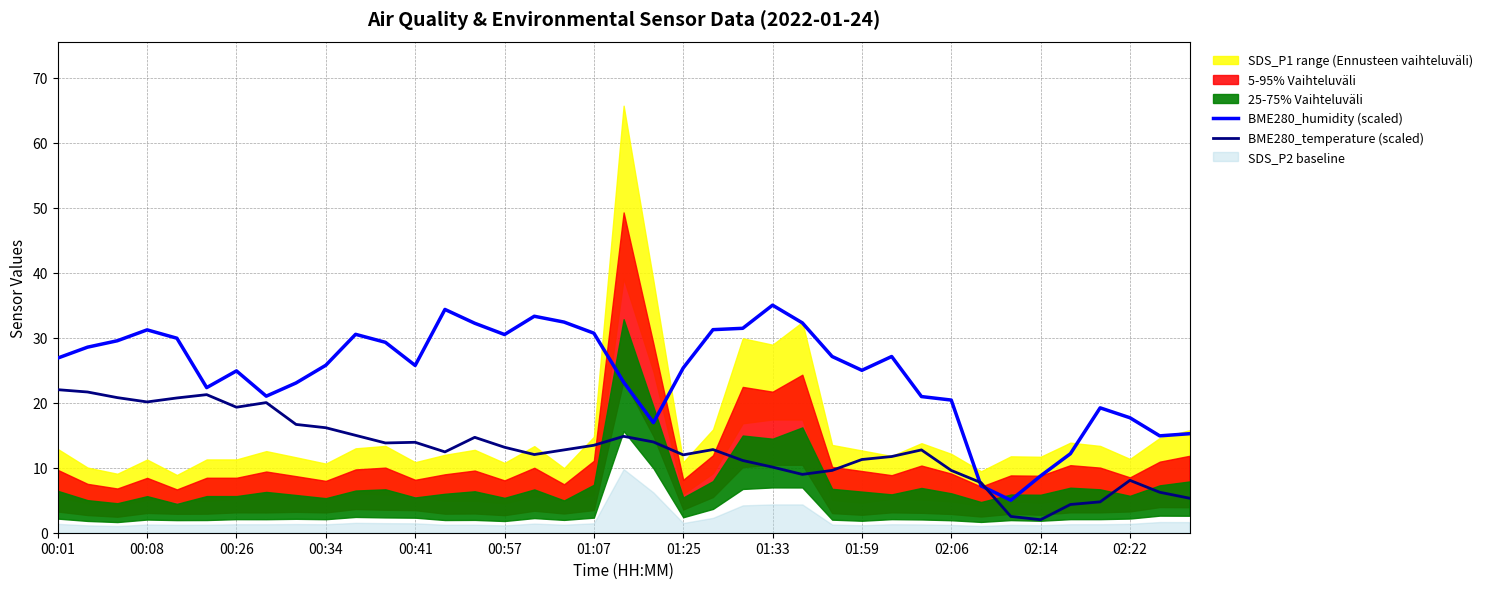

What is the minimum value for BME280_temperature (scaled)?

2.0